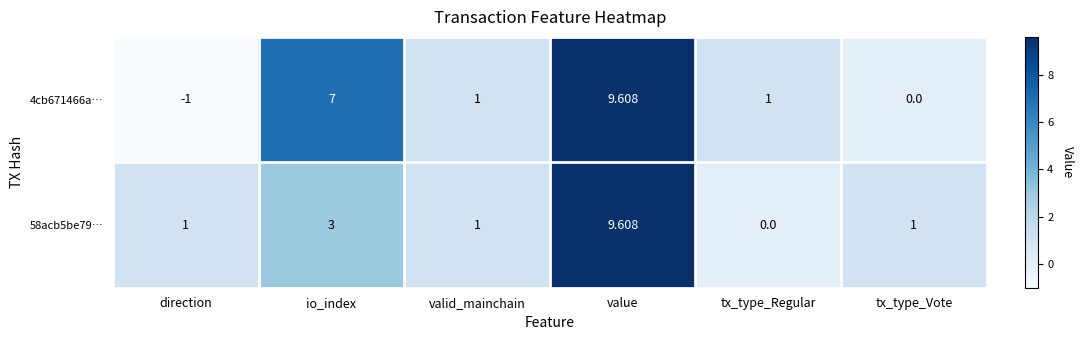

Which label corresponds to the largest value in the chart?

value